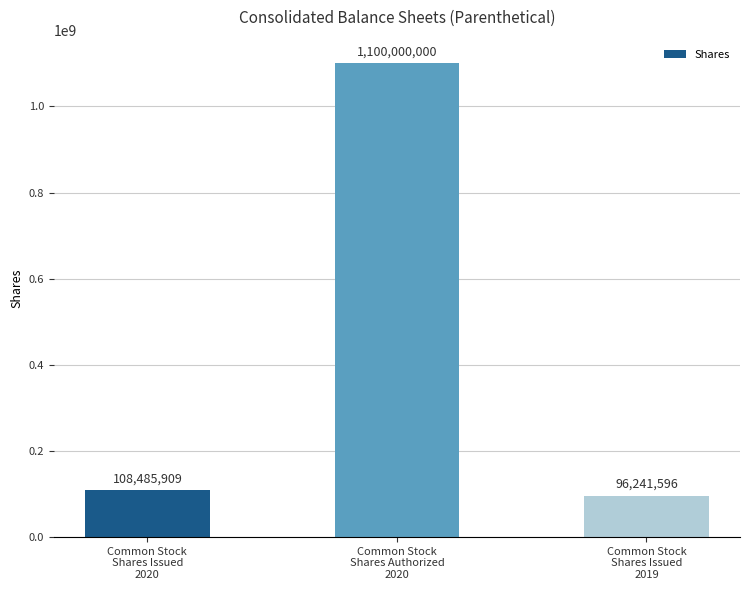

Which label corresponds to the largest value in the chart?

Common Stock
Shares Authorized
2020